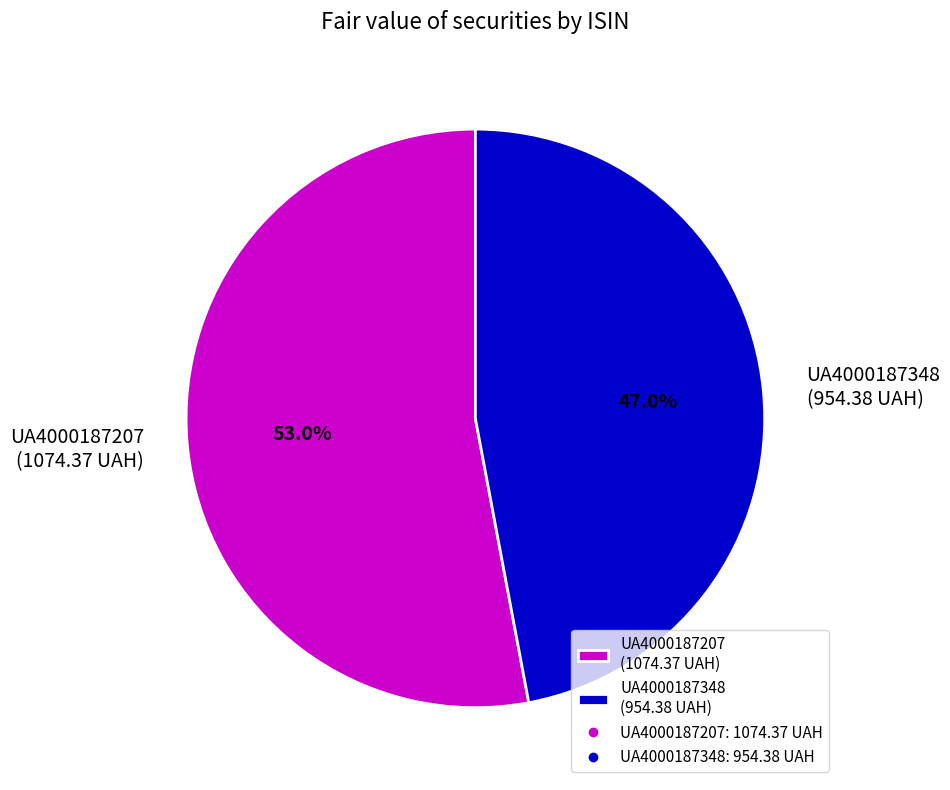

Approximately how many times larger is the value at UA4000187207 compared to UA4000187348?

1.1